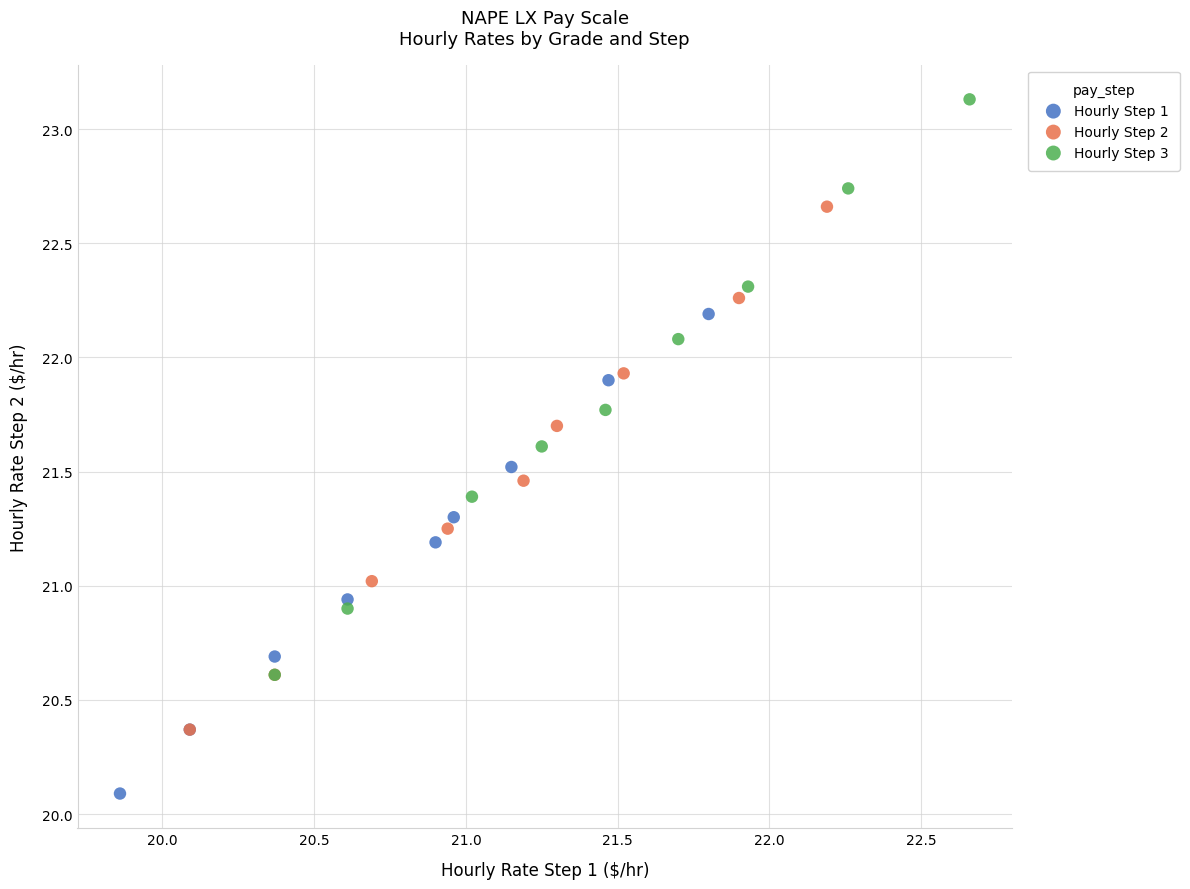

Which series reaches the maximum Y coordinate?

Hourly Step 3